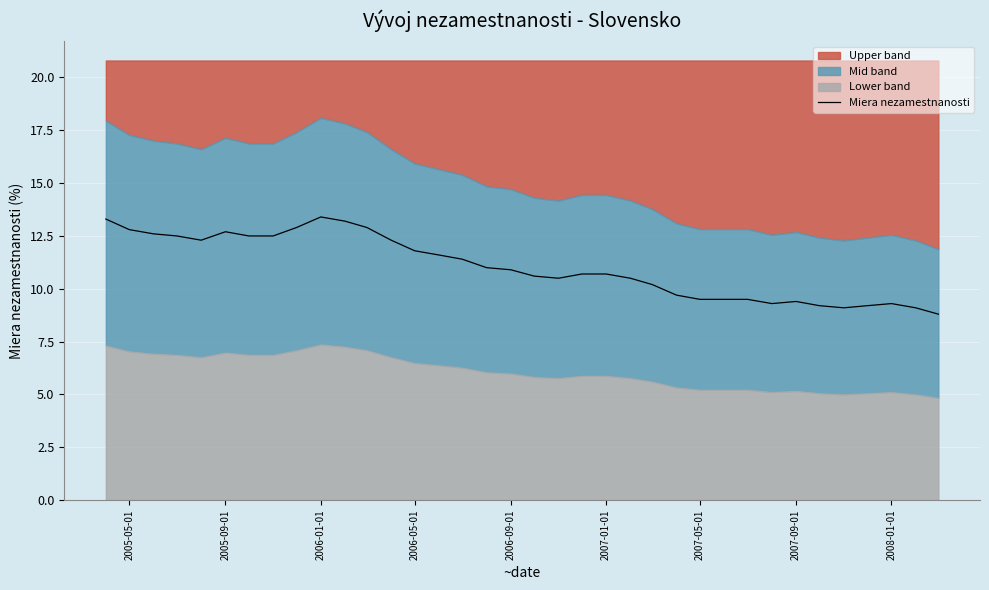

How many data points are less than 10?

12